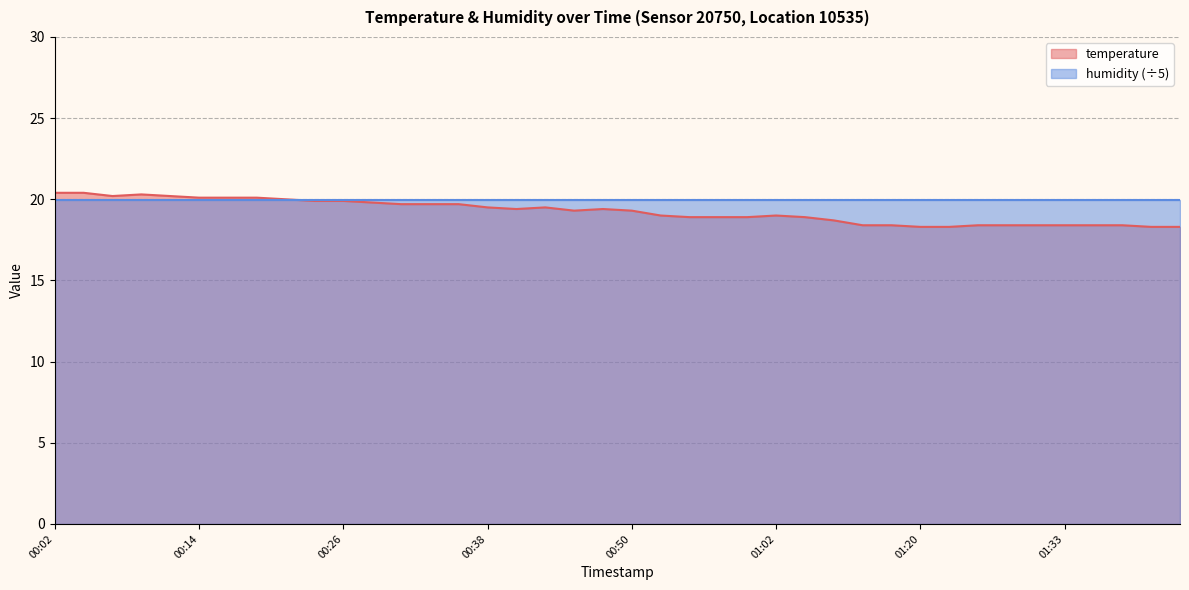

Read the value at 00:02.

20.4